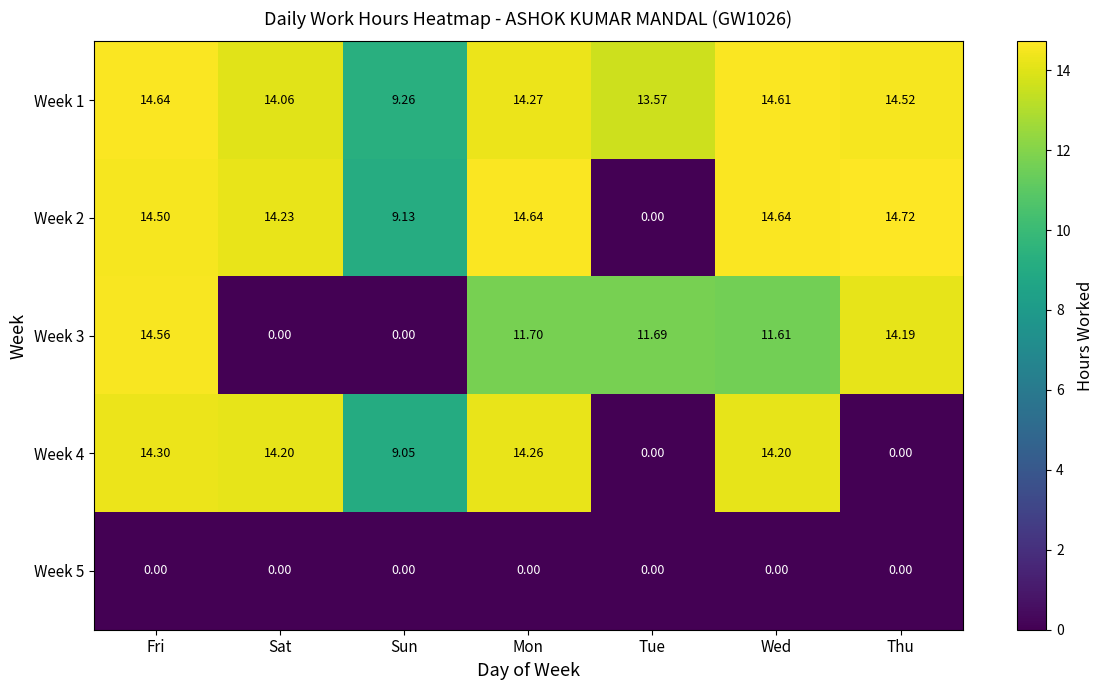

Which series has the largest range (max minus min)?

Week 2